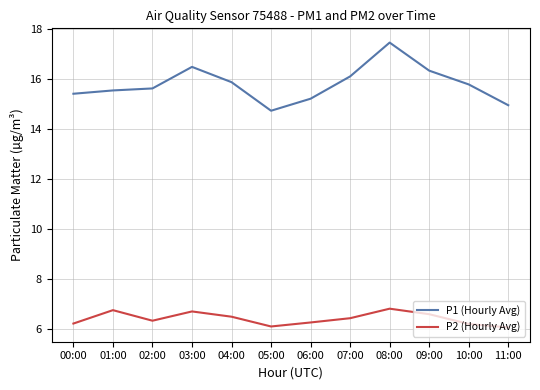

Rank the series at 07:00 from lowest to highest value.

P2 (Hourly Avg), P1 (Hourly Avg)